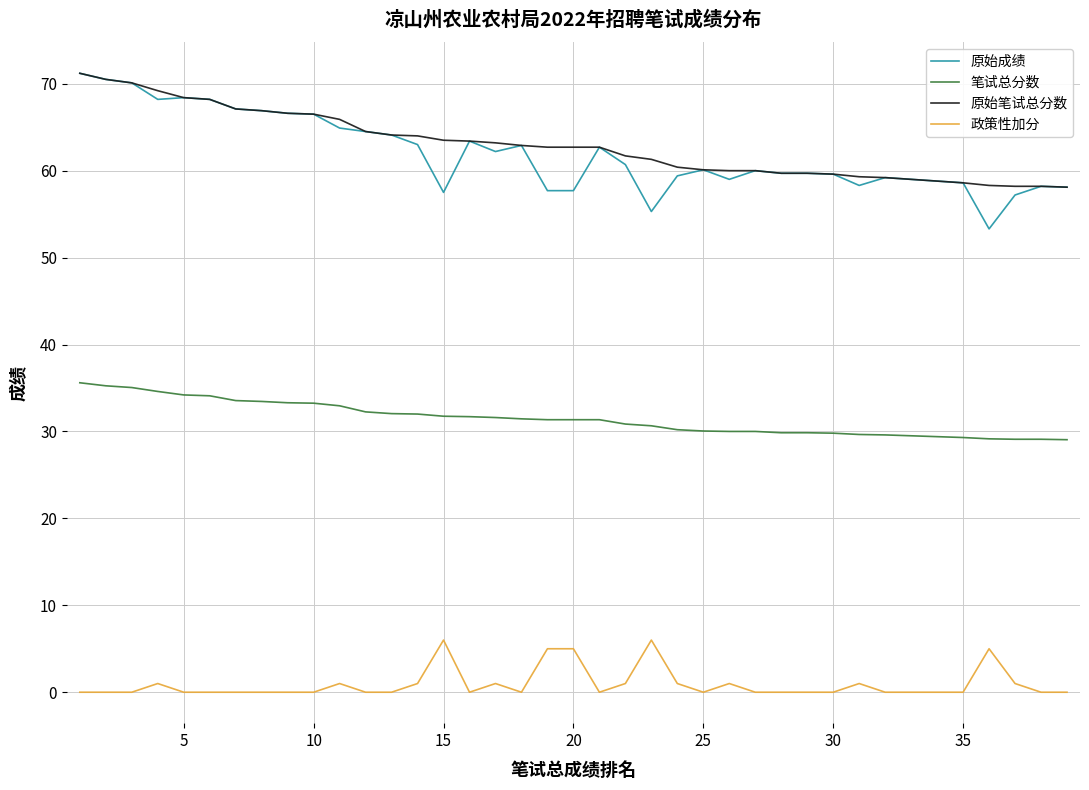

Which series has the largest range (max minus min)?

原始成绩